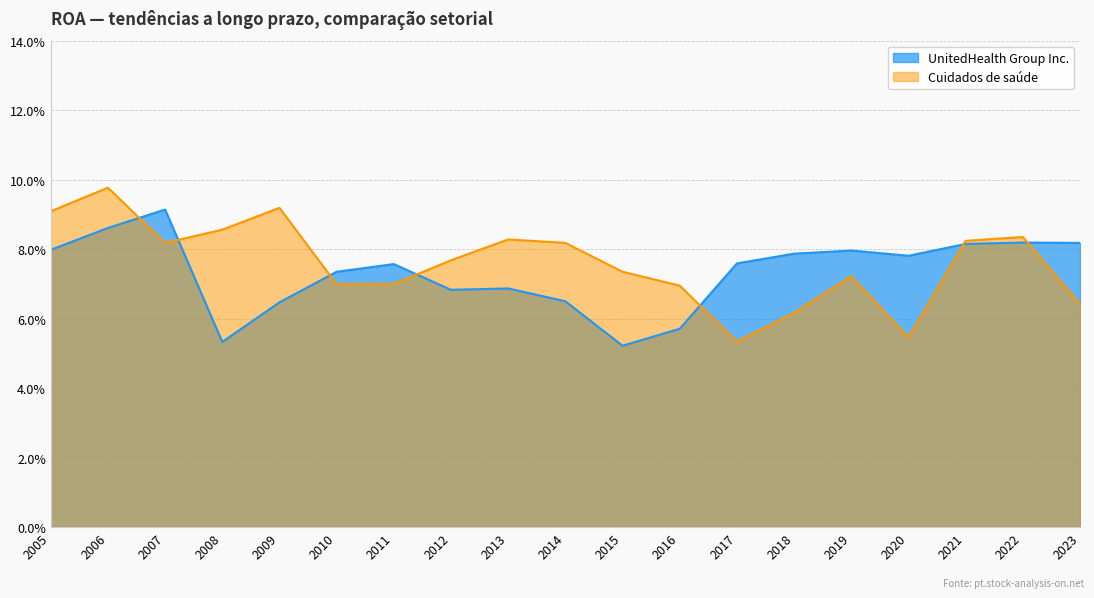

Rank the series by their average value, from highest to lowest.

Cuidados de saúde, UnitedHealth Group Inc.